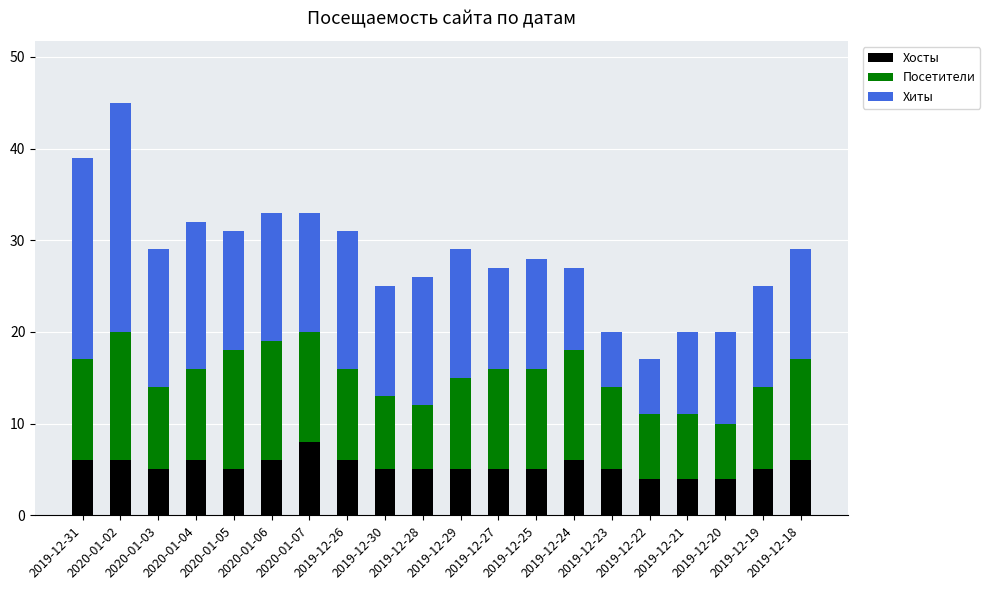

Count the number of categories in the chart.

20